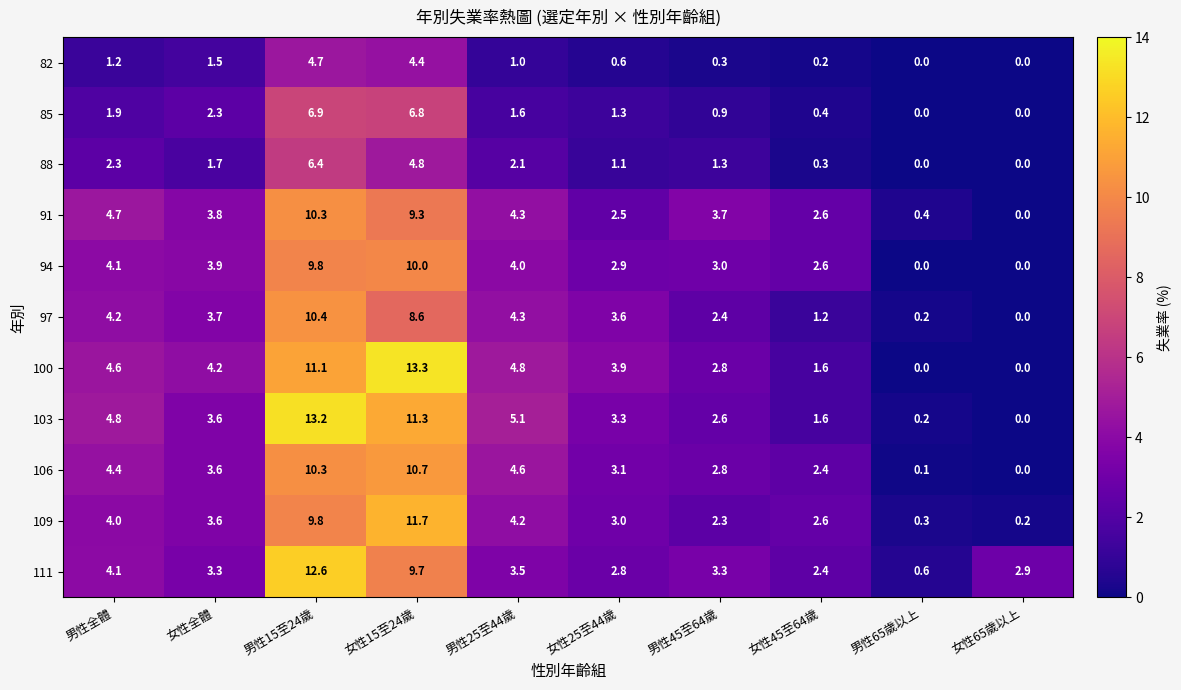

Which series has the largest total across all categories?

100